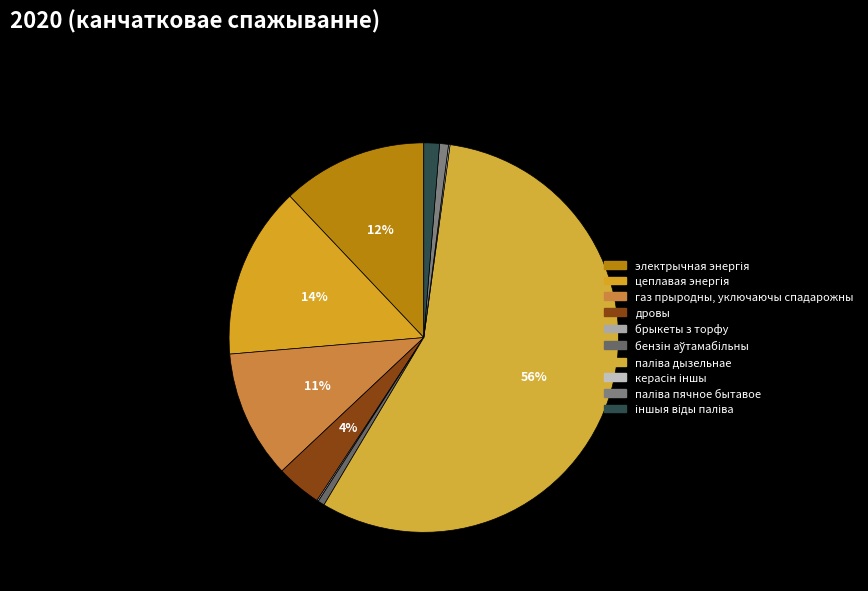

To the nearest percent, what portion does цеплавая энергія represent?

14%